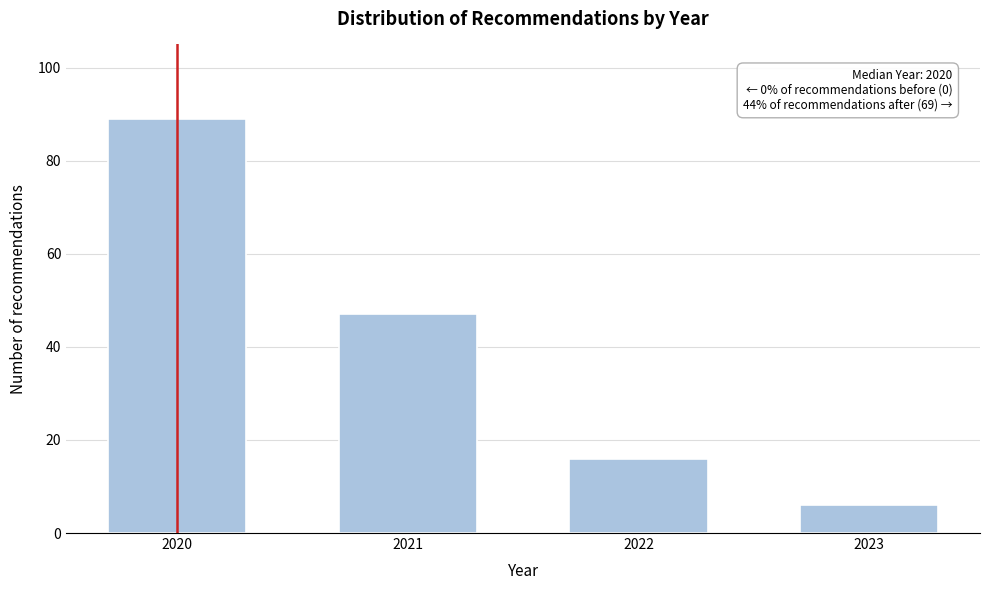

Reading right to left, list all the values displayed in this chart.

2023=6	2022=16	2021=47	2020=89